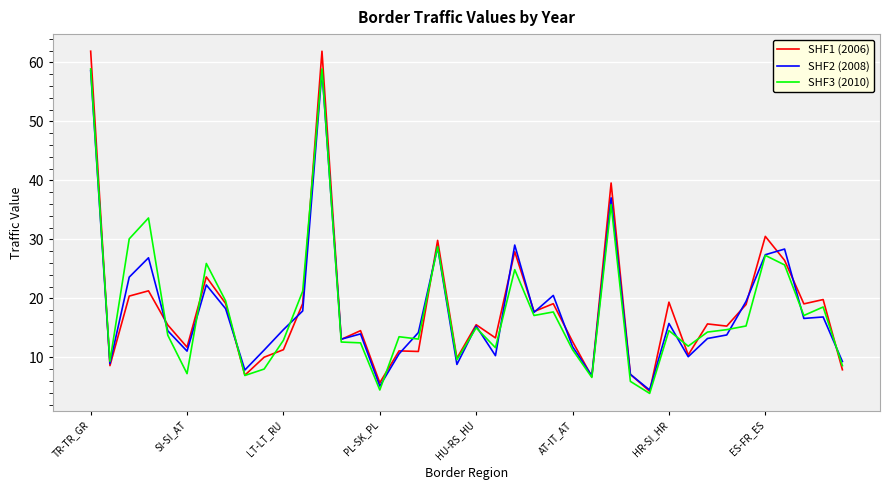

What is the maximum value for SHF1 (2006)?

61.9